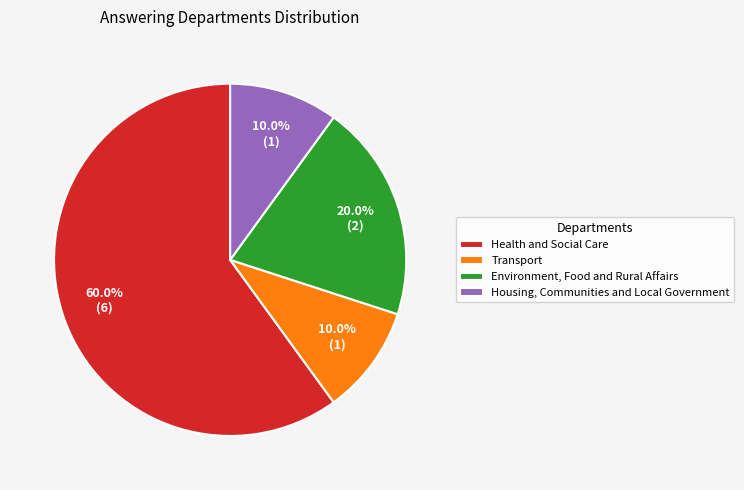

Count the number of slices in the pie.

4